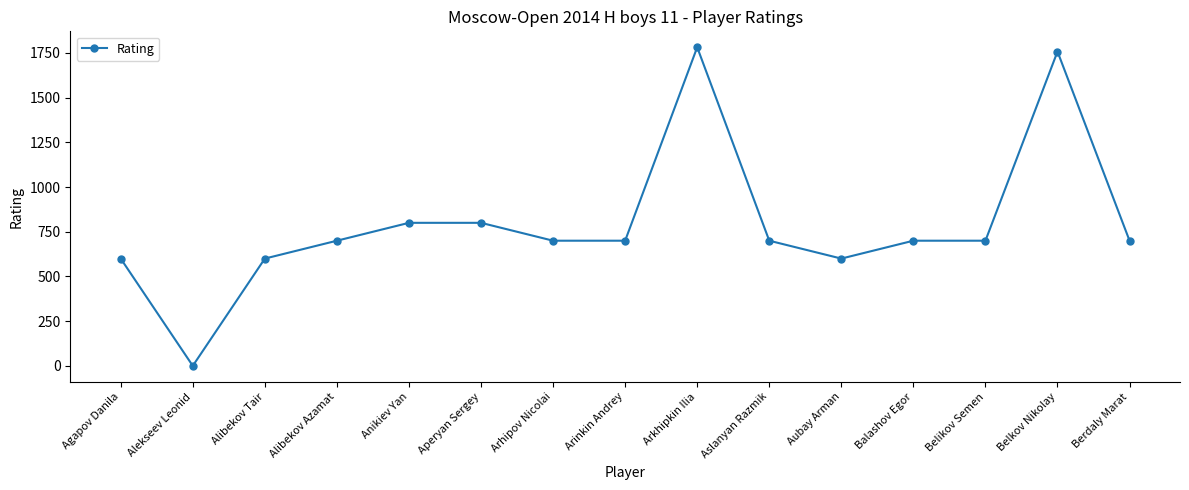

What is the average value?

789